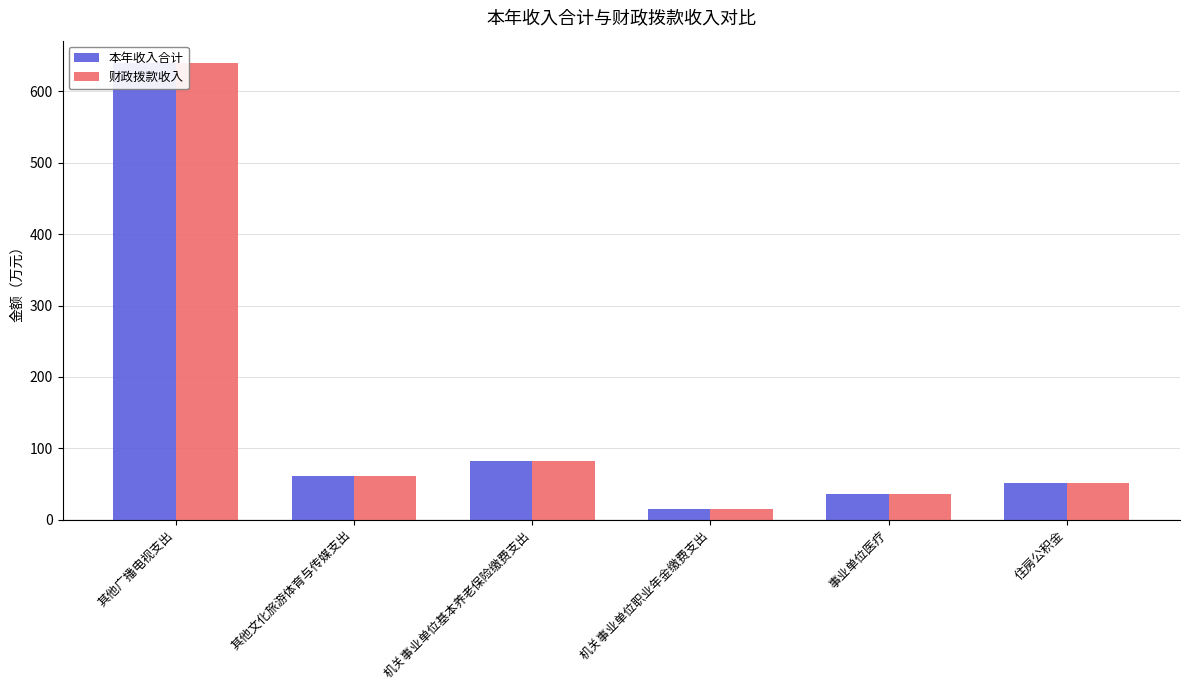

Which series has the widest spread of values?

本年收入合计